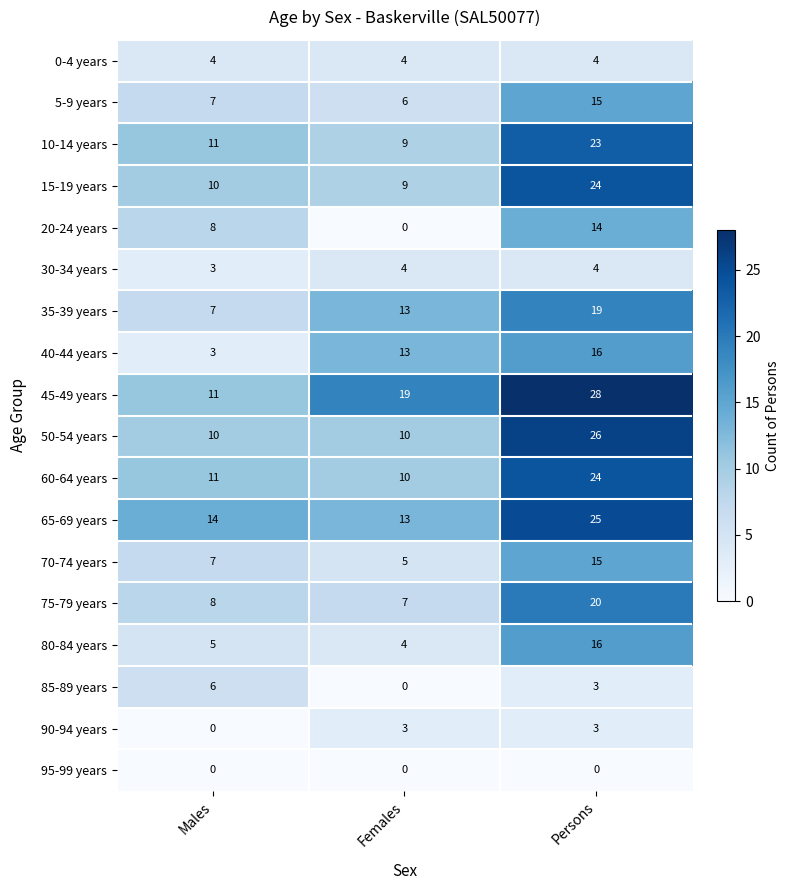

What is the average value of the 75-79 years series?

12